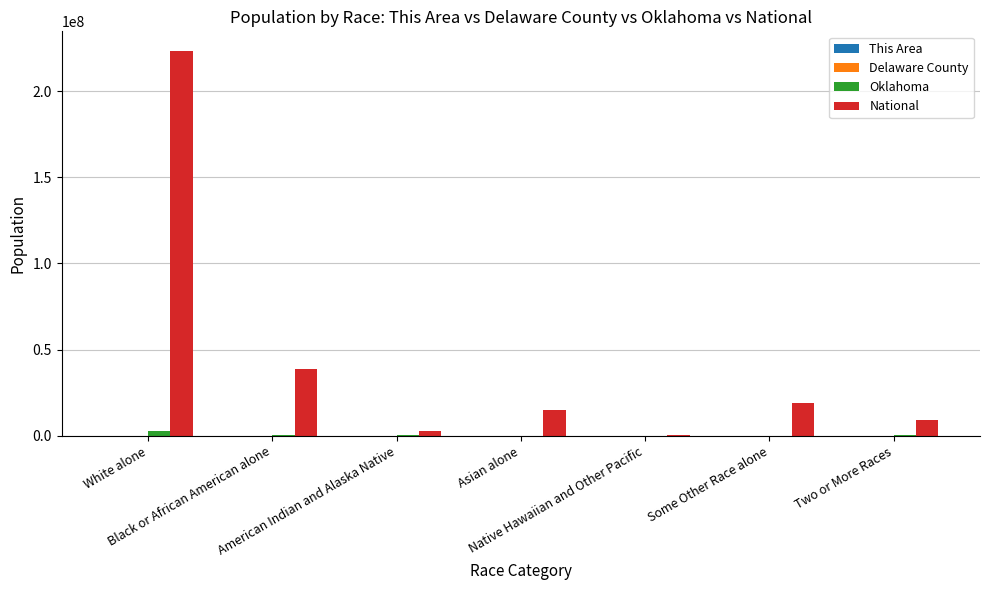

What is the greatest value displayed?

223553265